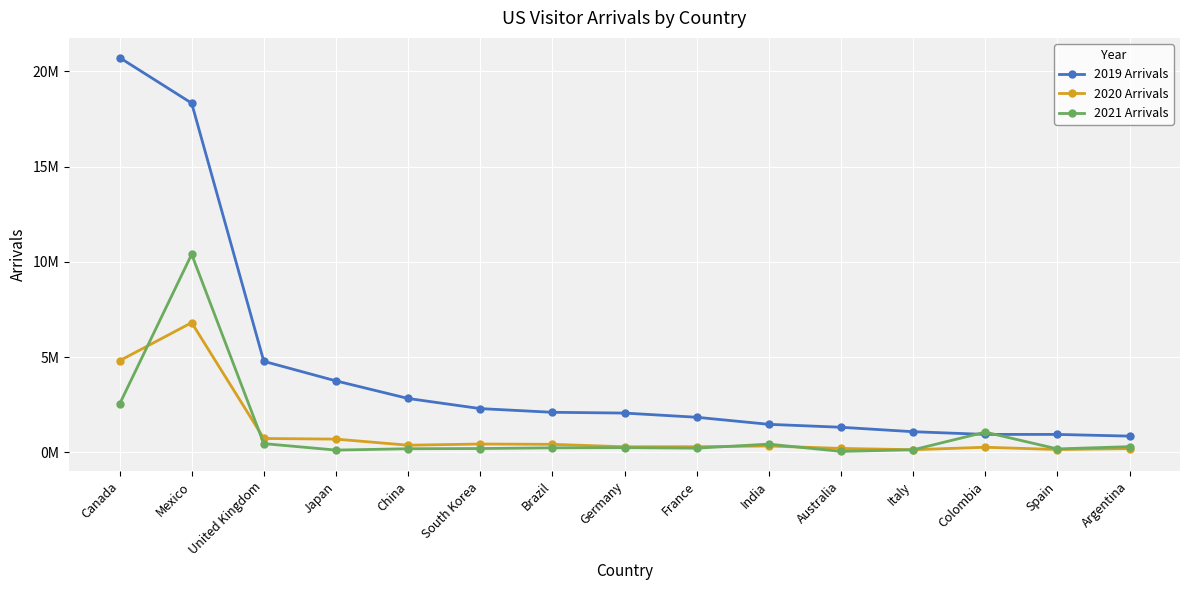

How many intersections are there between 2021 Arrivals and 2020 Arrivals?

5